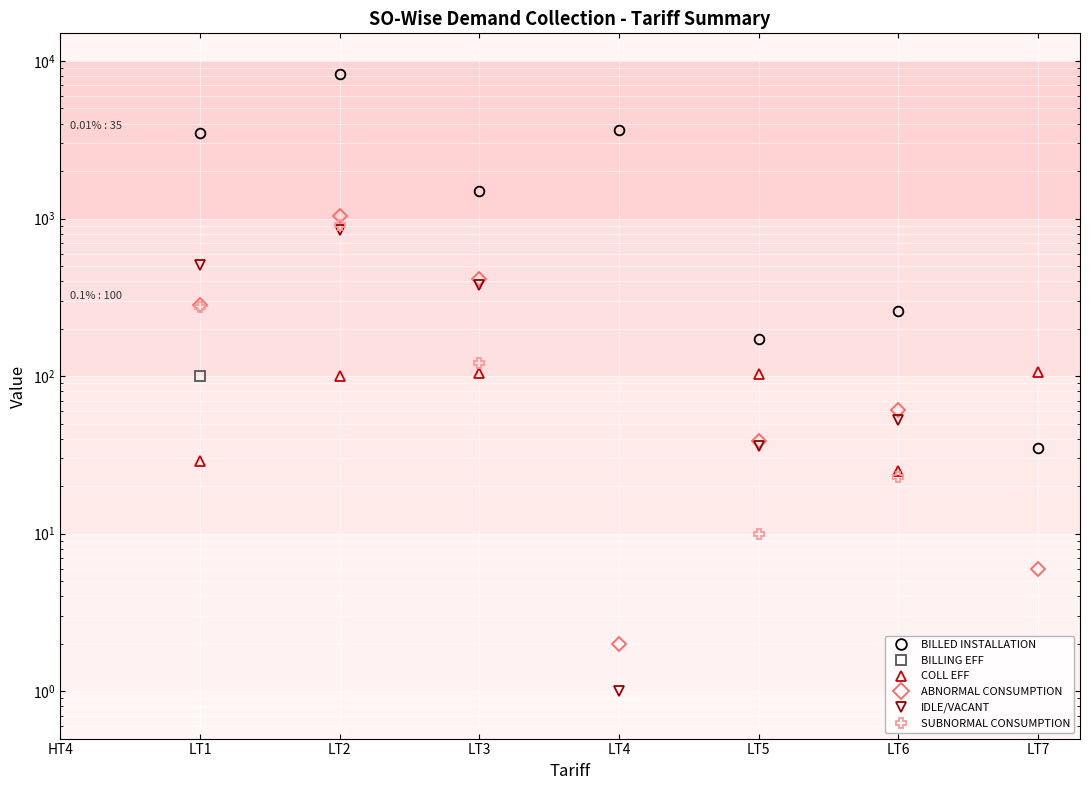

What is the label of the 6th point from the right?

LT2